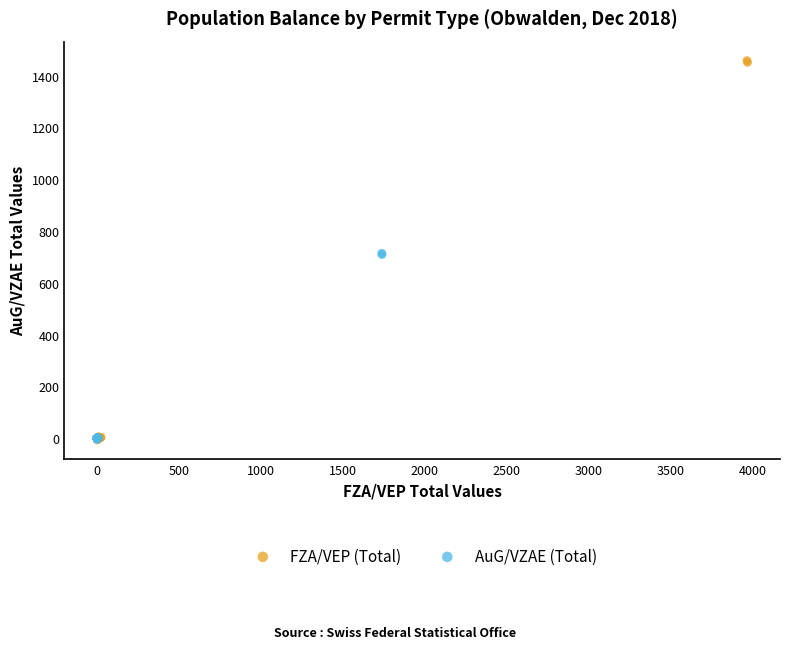

Which series has the widest spread of Y values?

FZA/VEP (Total)